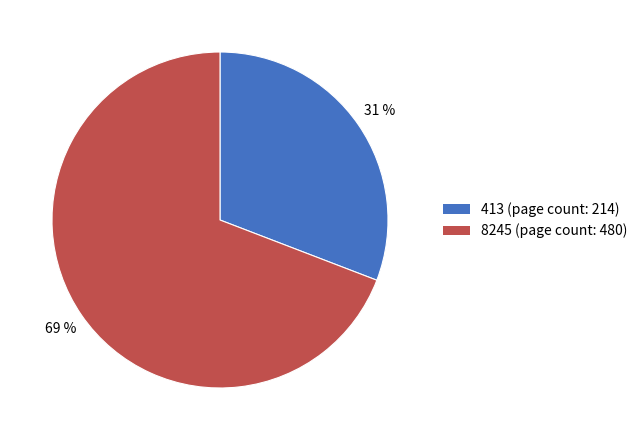

Count the number of slices in the pie.

2